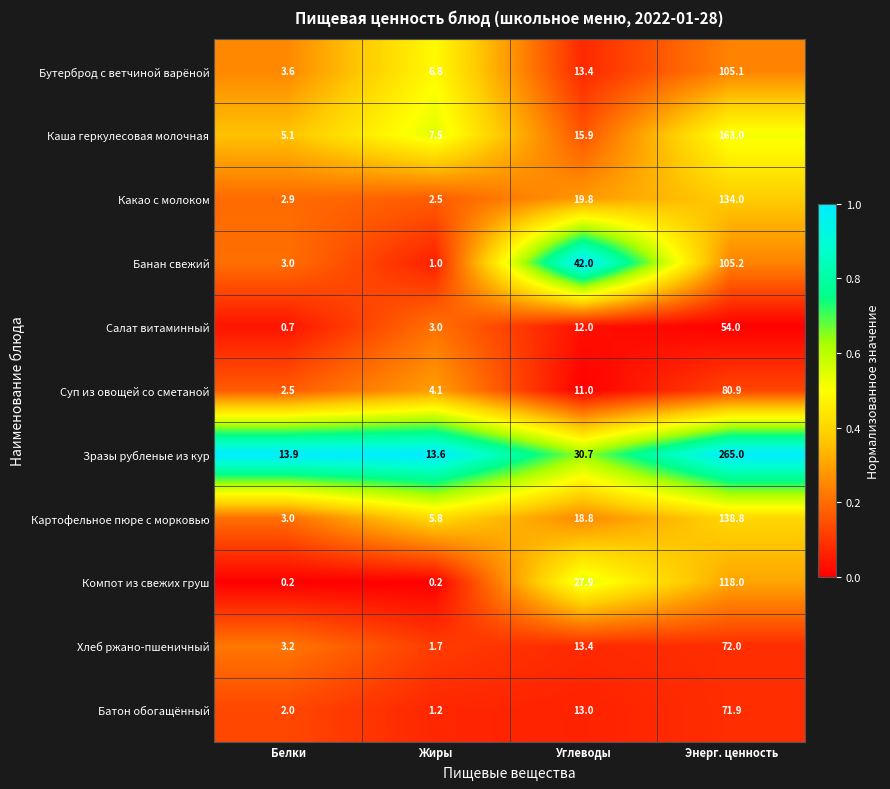

Rank the series by their maximum value, from lowest to highest.

Салат витаминный, Батон обогащённый, Хлеб ржано-пшеничный, Суп из овощей со сметаной, Бутерброд с ветчиной варёной, Банан свежий, Компот из свежих груш, Какао с молоком, Картофельное пюре с морковью, Каша геркулесовая молочная, Зразы рубленые из кур